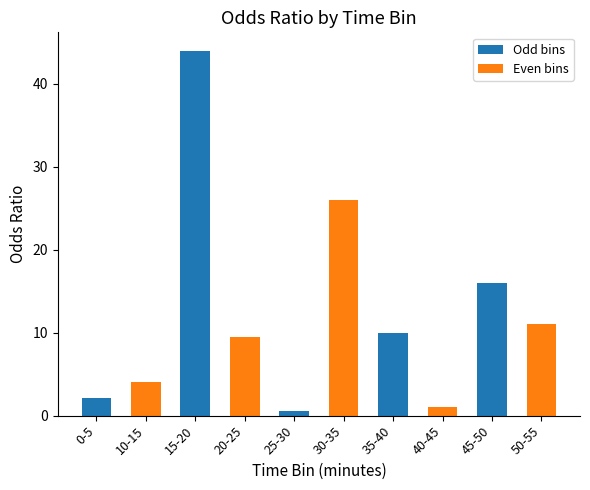

True or false: the data shows 69.2 at 15-20.

False